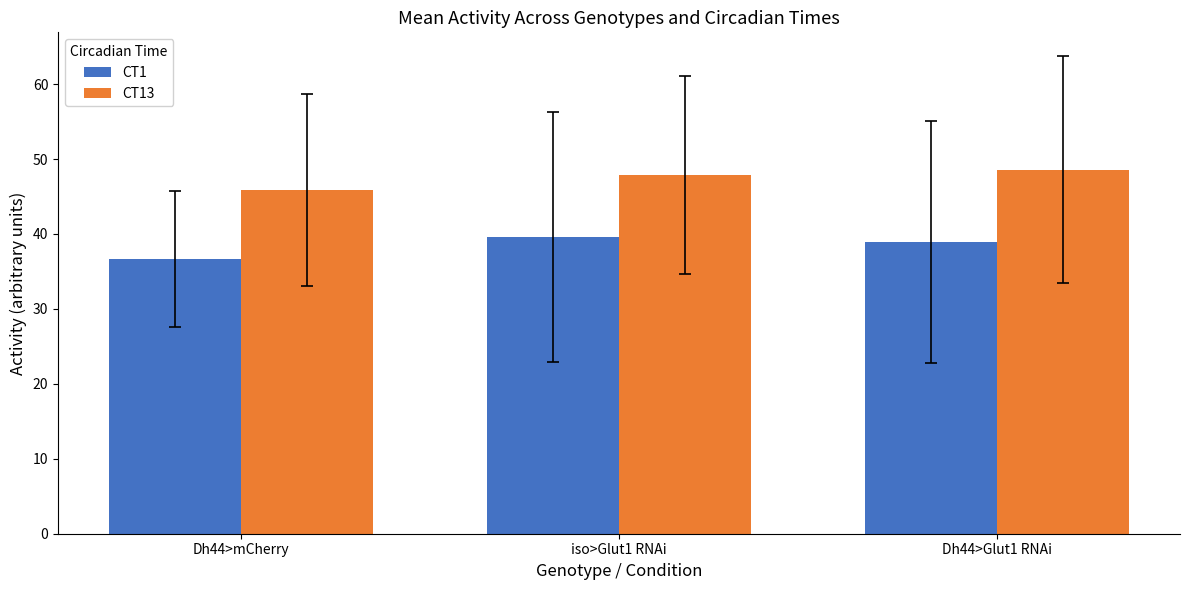

The value of CT1 at iso>Glut1 RNAi is 61.0. True or false?

False